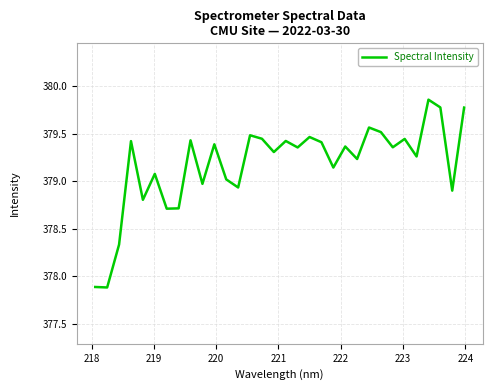

What is the smallest value displayed?

377.9